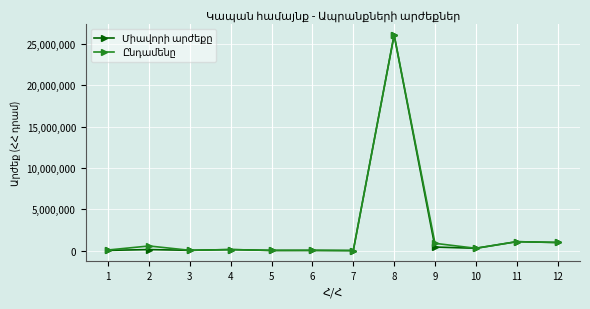

What is the maximum value shown in the chart?

26100000